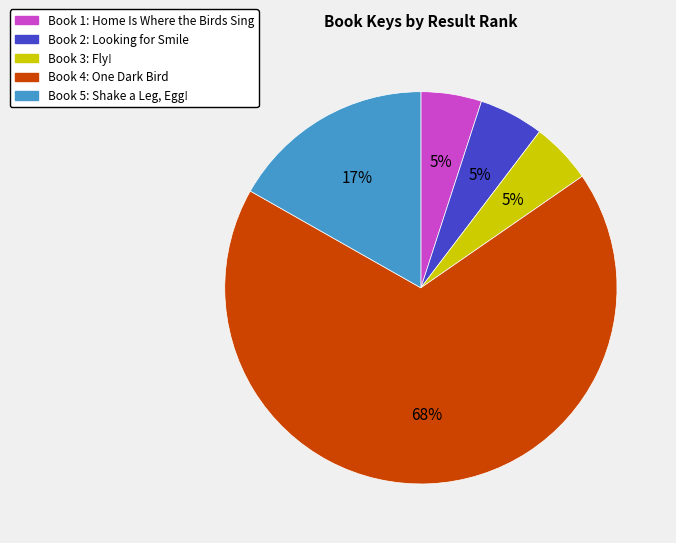

To the nearest percent, what is the difference between the largest and smallest slice percentages?

63%